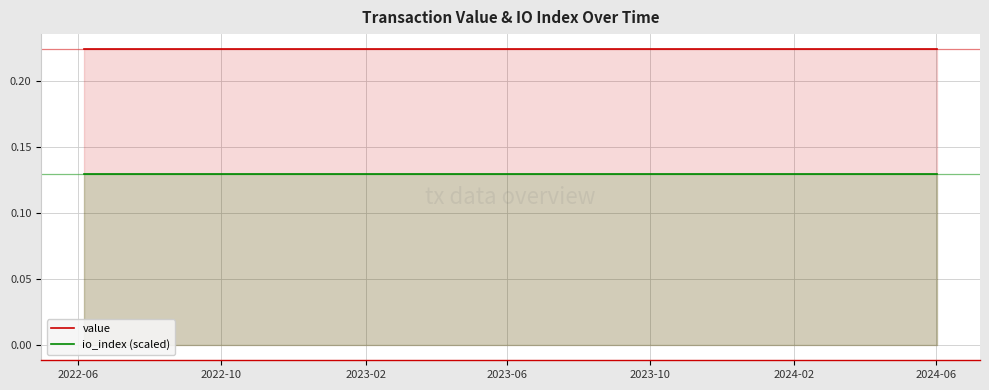

List the series in order of their peak value, highest first.

value, io_index (scaled)